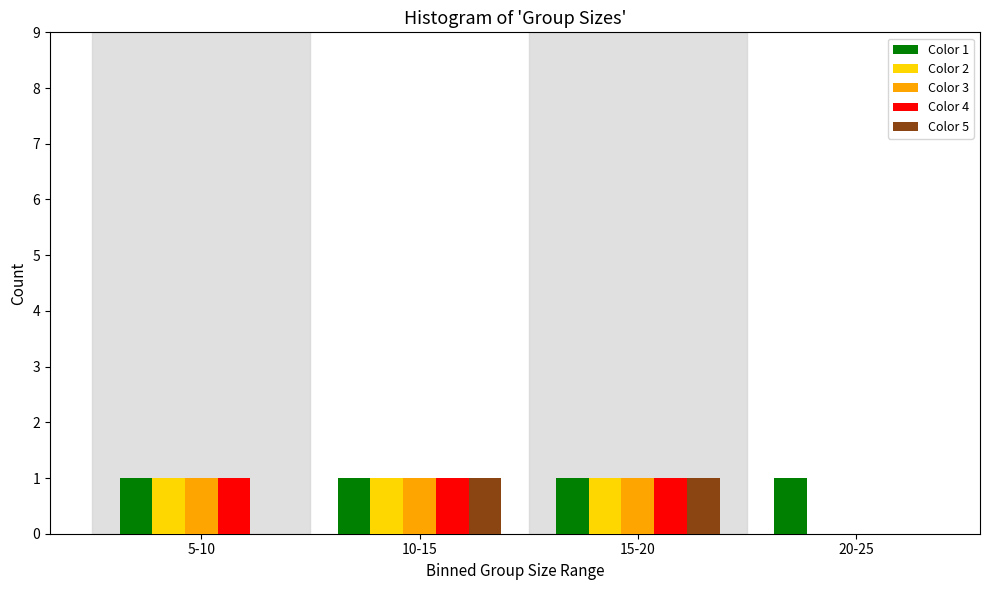

Reading right to left, transcribe all the data shown in this chart.

Color 1: 20-25=1	15-20=1	10-15=1	5-10=1
Color 2: 20-25=0	15-20=1	10-15=1	5-10=1
Color 3: 20-25=0	15-20=1	10-15=1	5-10=1
Color 4: 20-25=0	15-20=1	10-15=1	5-10=1
Color 5: 20-25=0	15-20=1	10-15=1	5-10=0